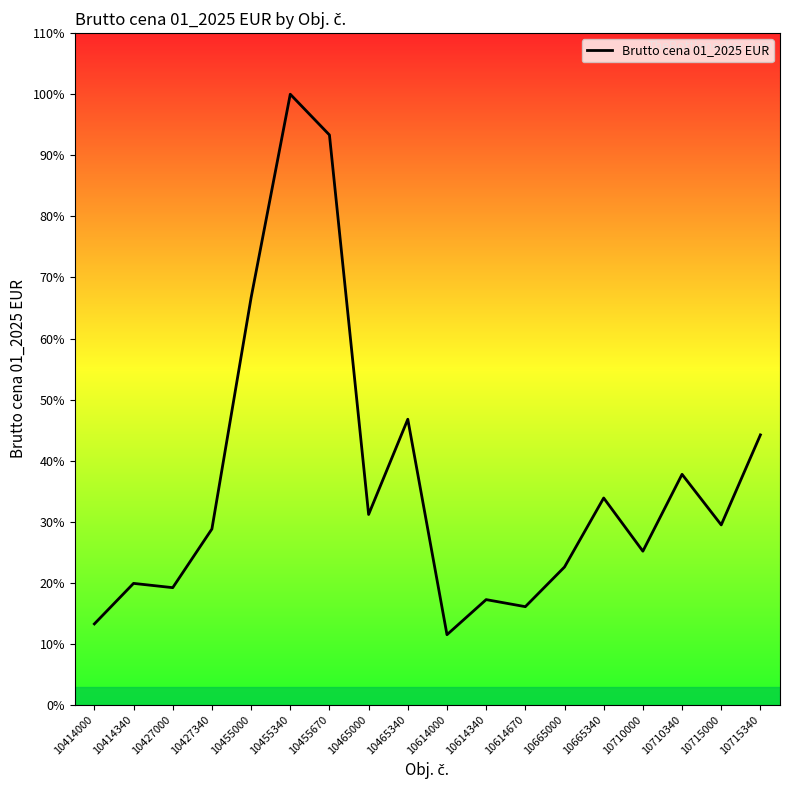

What is the difference between the maximum and minimum values?

2595.3